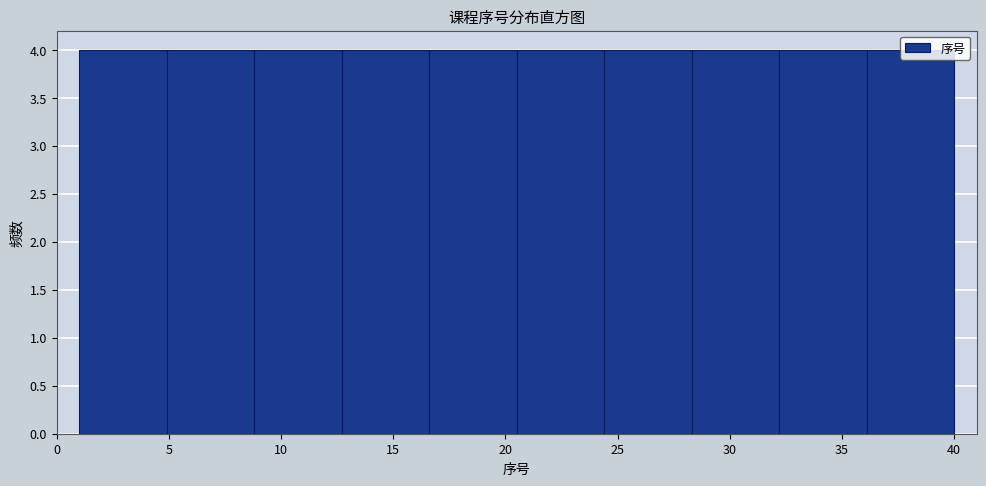

Reading left to right, list every bar in this chart as the range it spans on the x-axis followed by its height. Neither the bar edges nor the heights are printed on the chart, so give them approximately, as read against the axes.

1.0 to 4.9: 4
4.9 to 8.8: 4
8.8 to 12.7: 4
12.7 to 16.6: 4
16.6 to 20.5: 4
20.5 to 24.4: 4
24.4 to 28.3: 4
28.3 to 32.2: 4
32.2 to 36.1: 4
36.1 to 40.0: 4